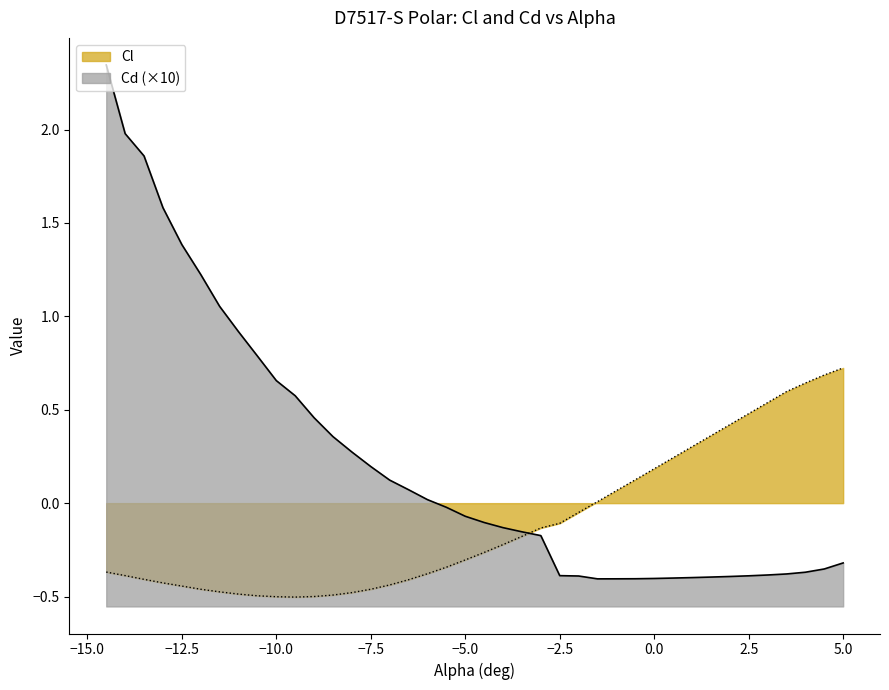

True or false: Cd has more than 0 points higher than both neighbors.

False